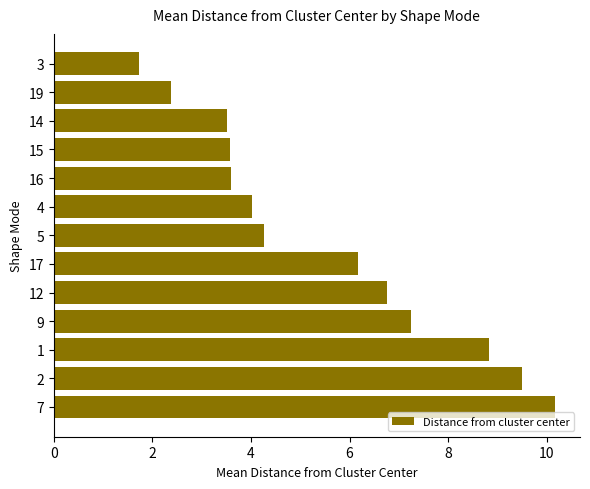

What is the maximum value shown in the chart?

10.2